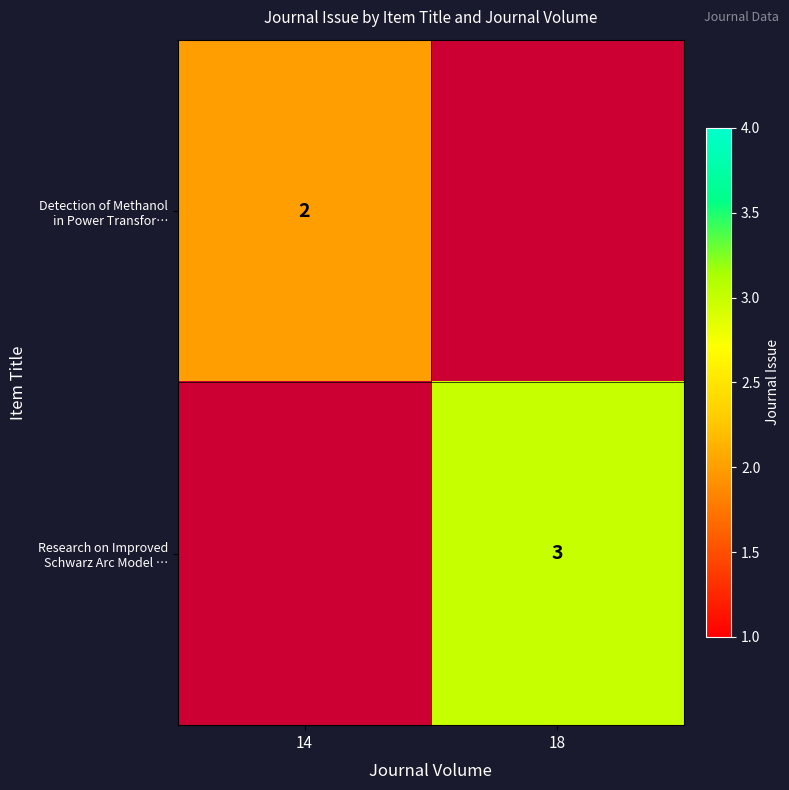

How many categories are shown in the chart?

2